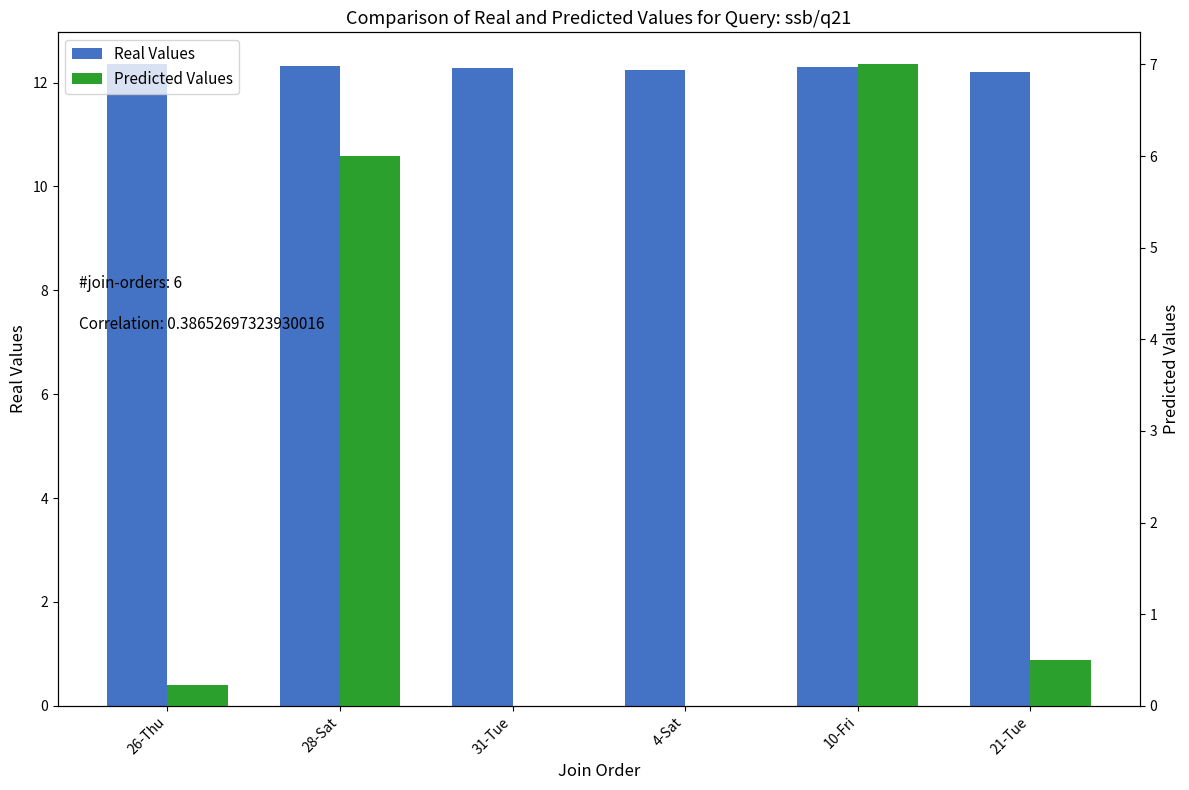

What position from the right is 4-Sat?

3